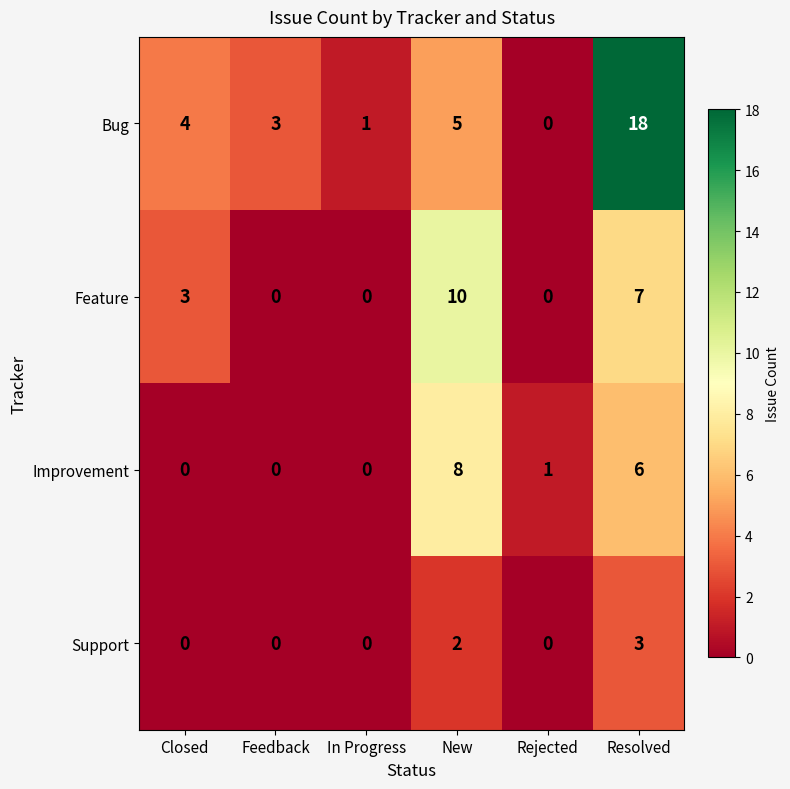

What is the greatest value displayed?

18